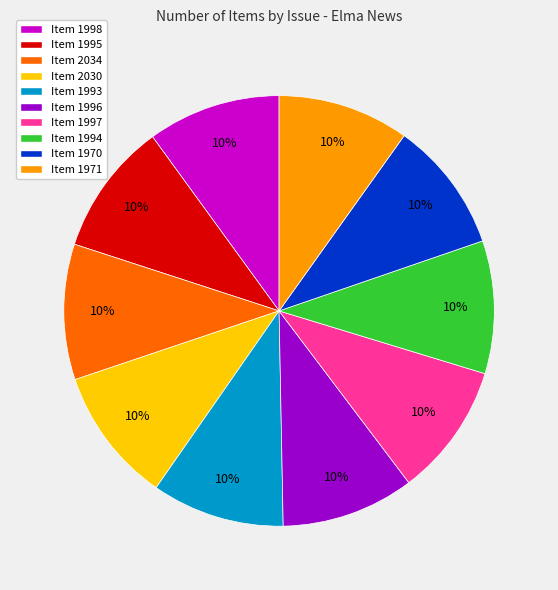

Combined, do Item 1970 and Item 2030 account for over 50%?

No